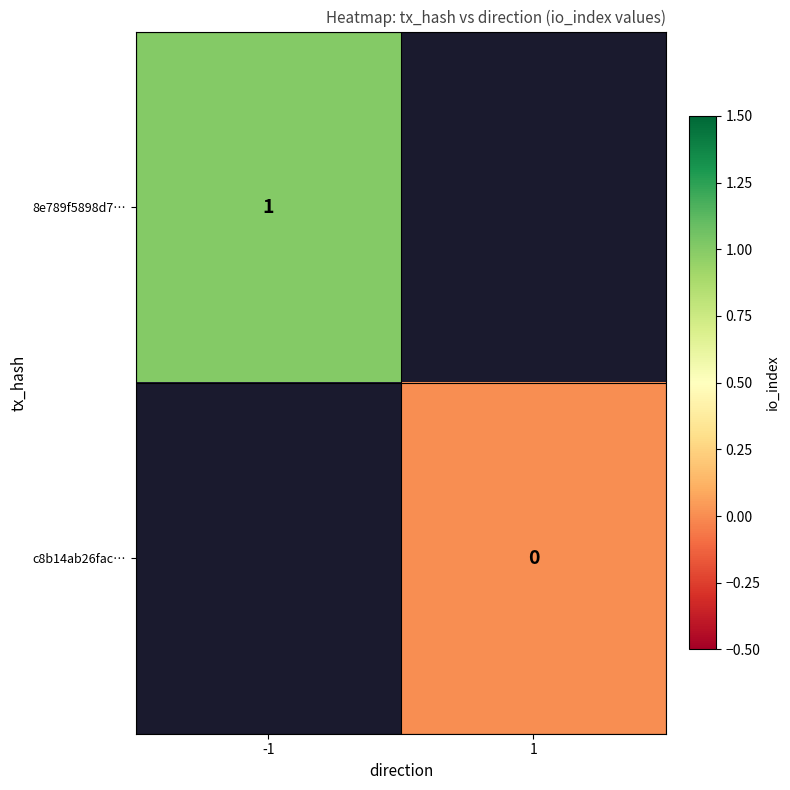

Which series has the widest spread of values?

8e789f5898d7…